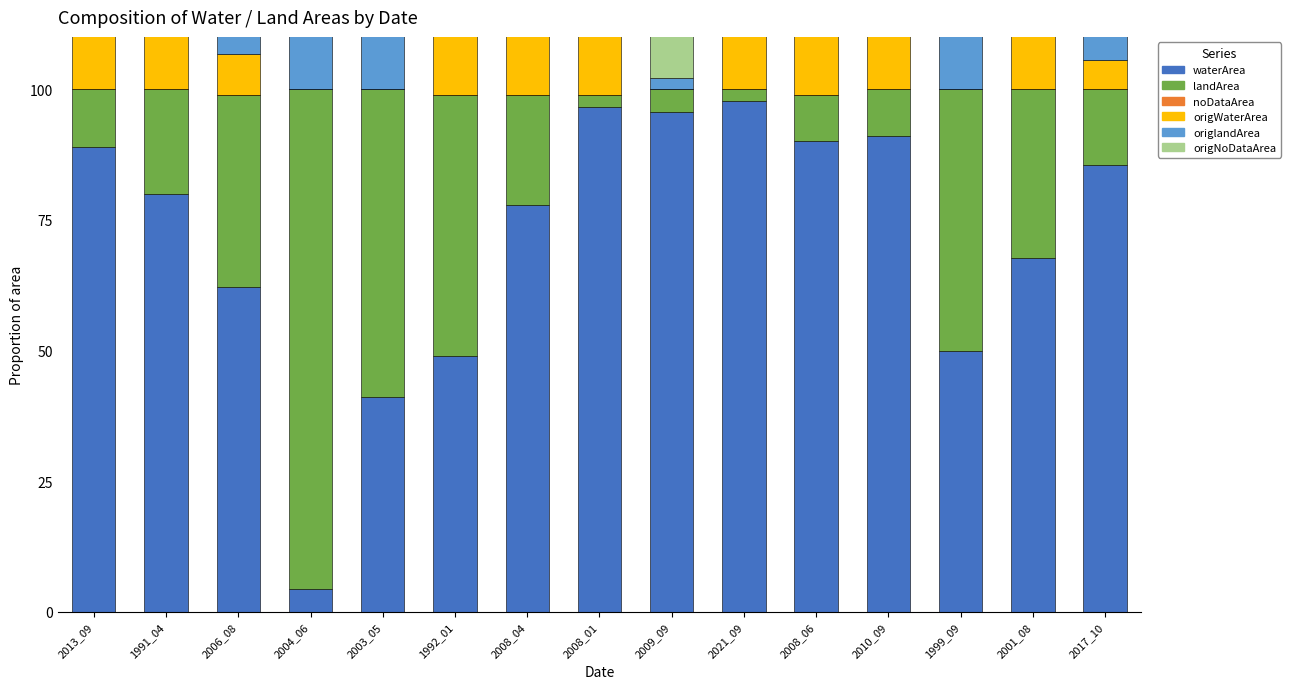

How many data points in origlandArea are above 20?

7